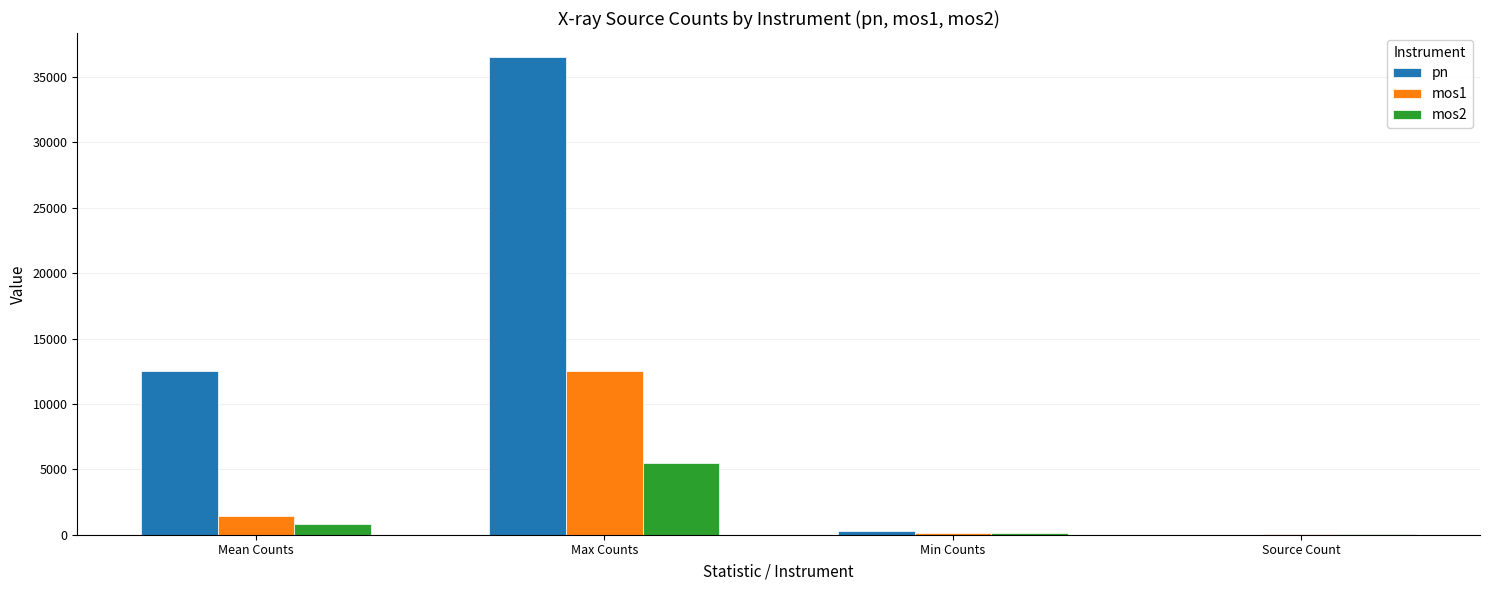

At which category is the sum across all series the highest?

Max Counts